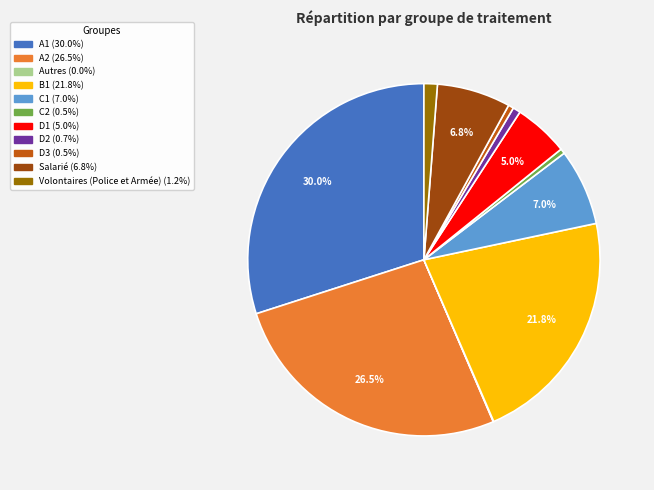

Is it true that Volontaires (Police et Armée) is 11% of the pie?

False